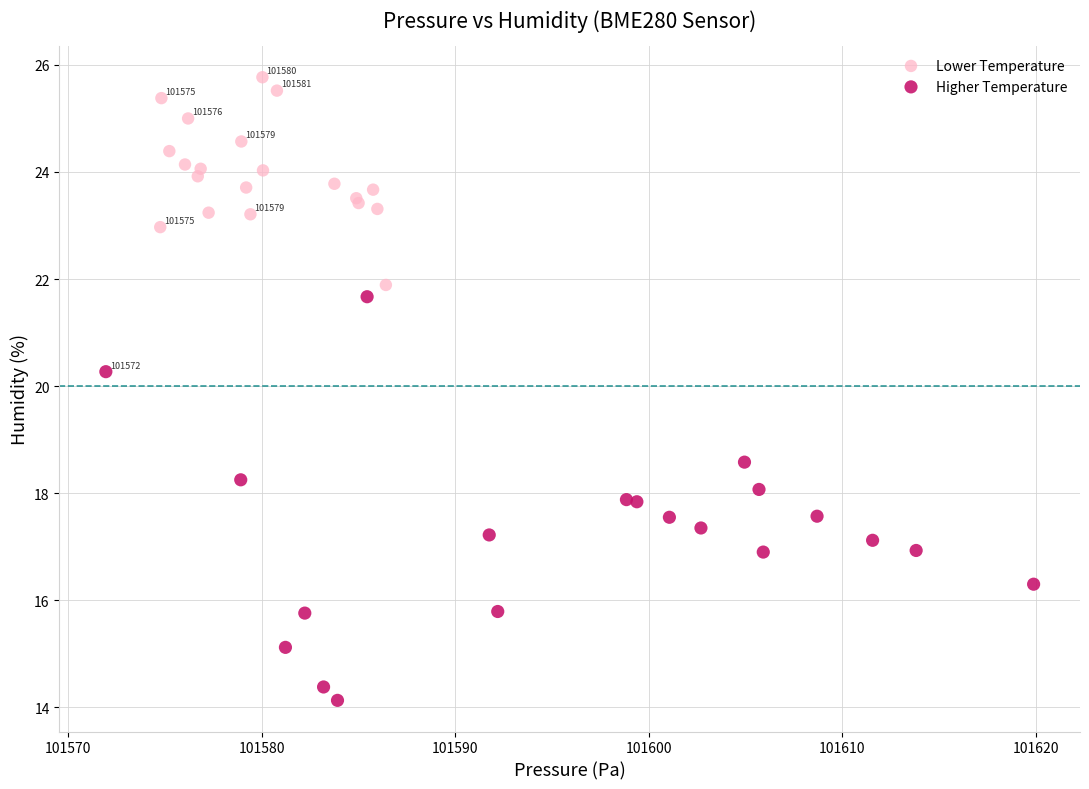

Which series reaches the minimum Y coordinate?

Higher Temperature